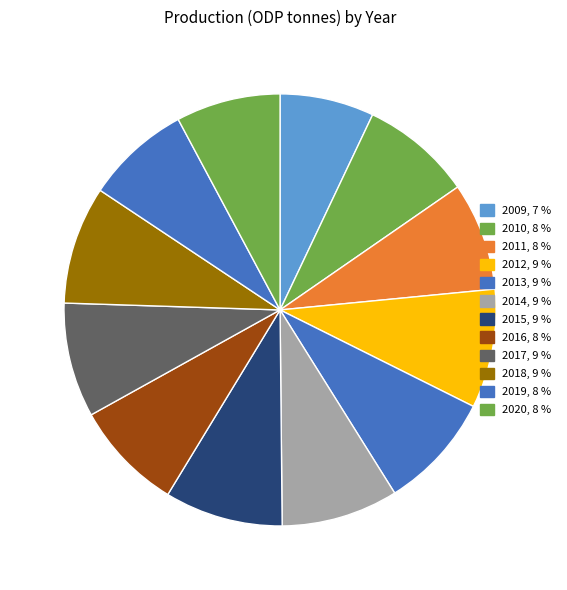

How many segments does this pie chart have?

12